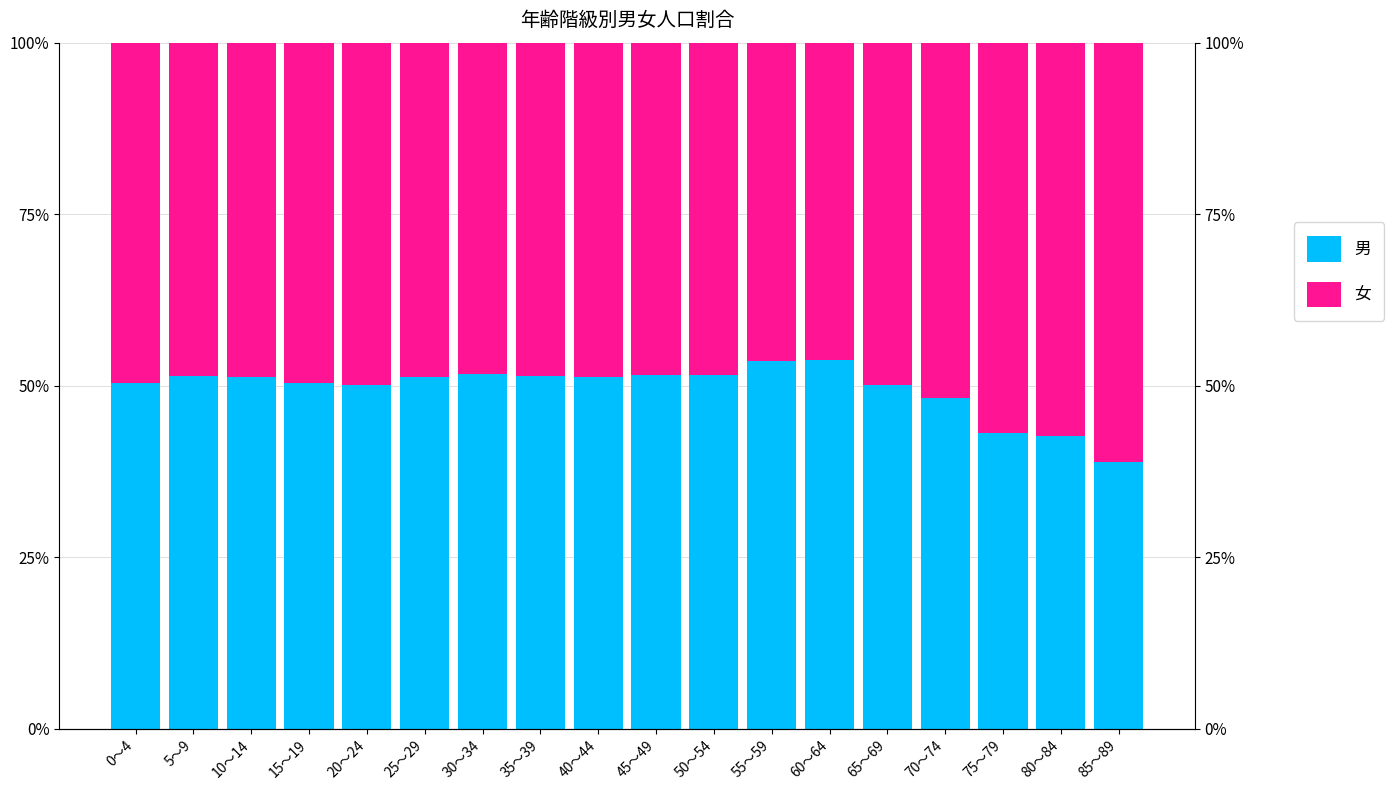

Reading right to left, what are all the values shown in this chart?

男: 38.9	42.7	43.1	48.2	50.1	53.7	53.5	51.5	51.5	51.3	51.4	51.7	51.3	50.1	50.4	51.2	51.4	50.4
女: 61.1	57.3	56.9	51.8	49.9	46.3	46.5	48.5	48.5	48.7	48.6	48.3	48.7	49.9	49.6	48.8	48.6	49.6